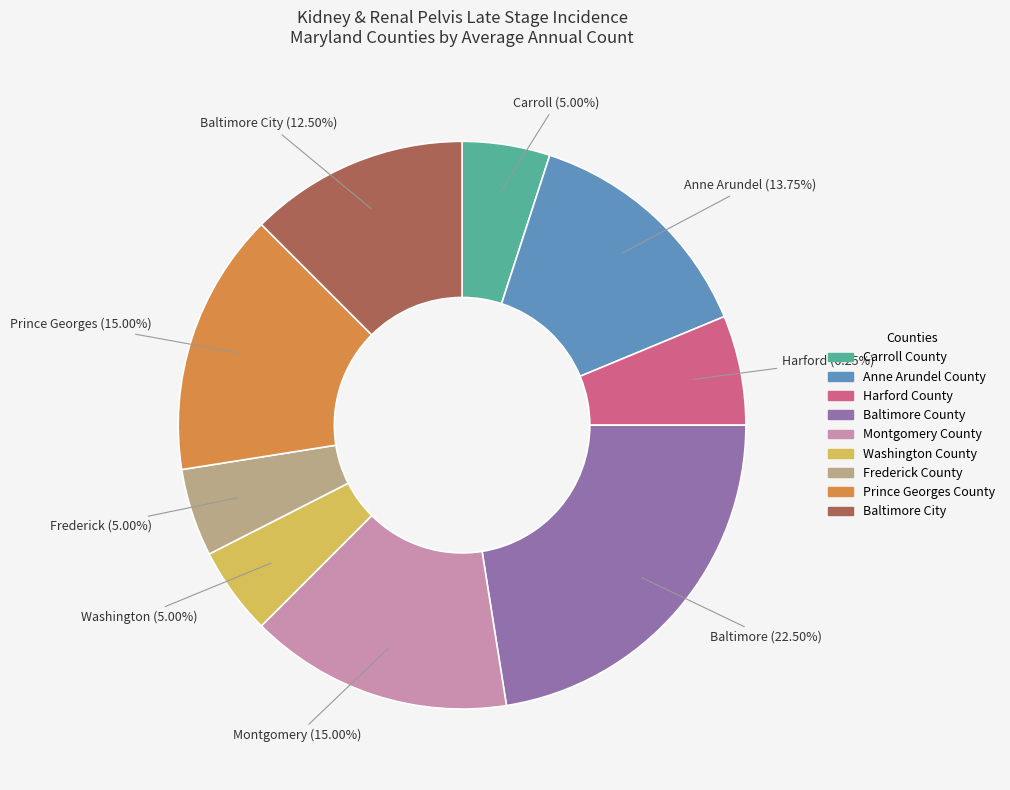

Which has a higher value, Harford County or Montgomery County?

Montgomery County